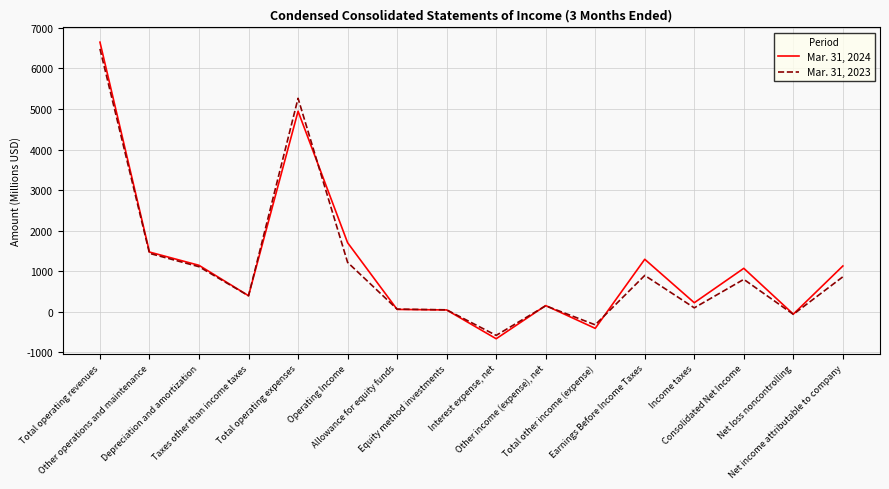

Which category has the lowest value across all series?

Interest expense, net